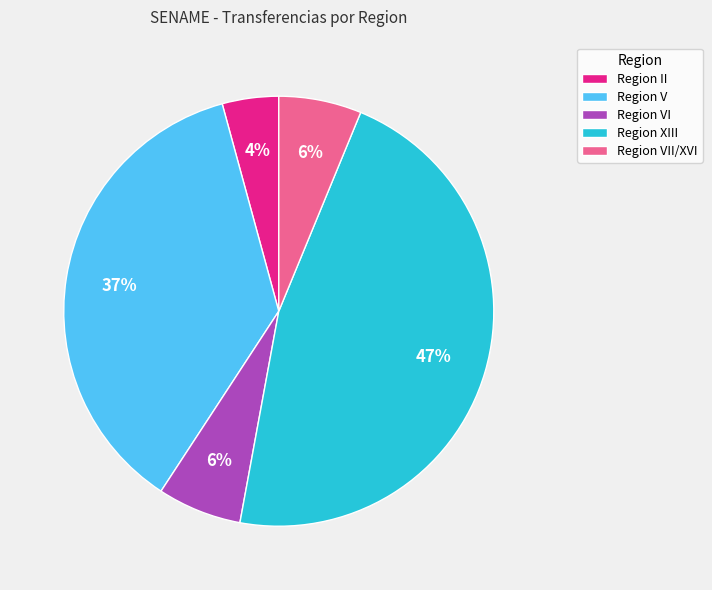

Do Region II and Region VII/XVI together represent more than half of the pie?

No